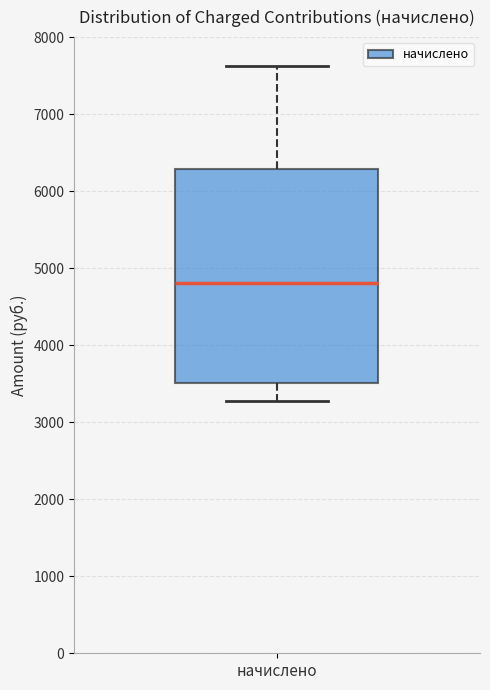

Read this box plot against the y-axis: the position of the median line, the range covered by the box, and the ends of both whiskers. The values are not printed on the chart, so give them approximately, as read against the axis.

median 4800, box 3500 to 6300, whiskers 3300 to 7600